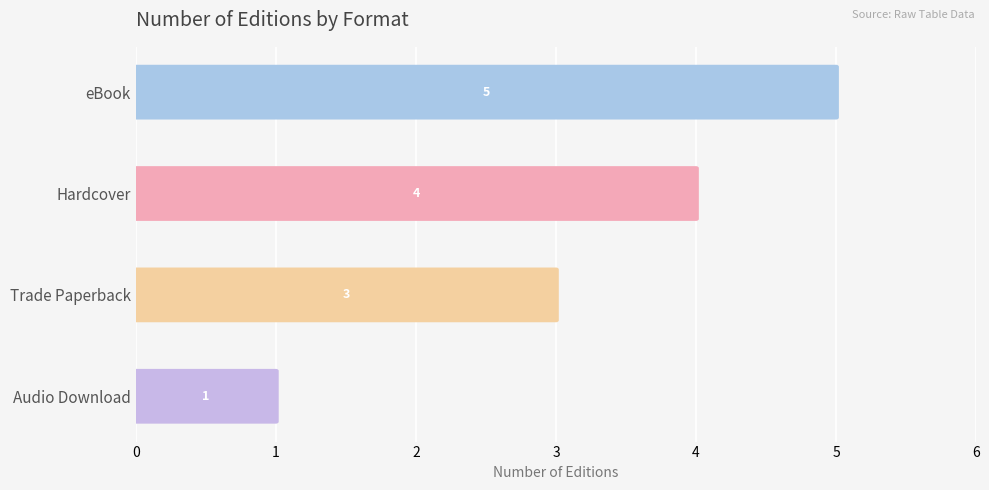

The value at Hardcover is 4. True or false?

True